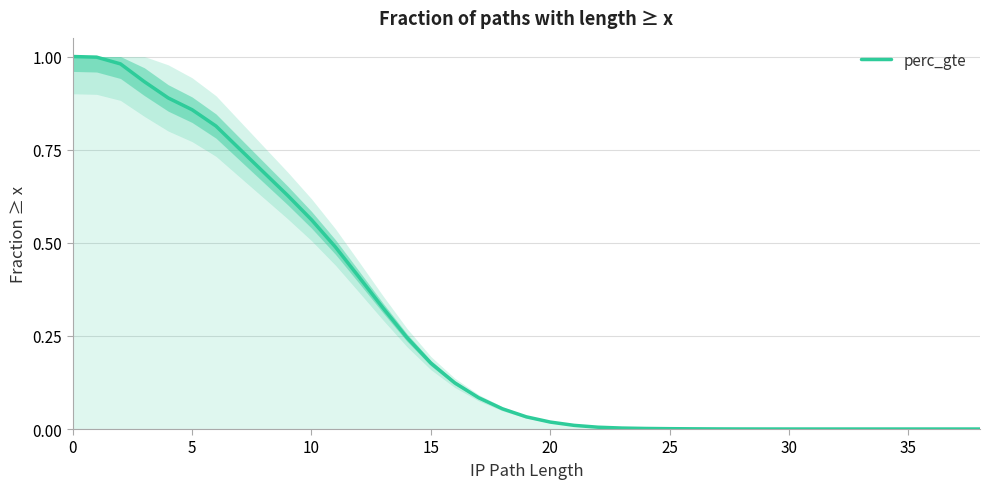

Which label corresponds to the smallest value in the chart?

35